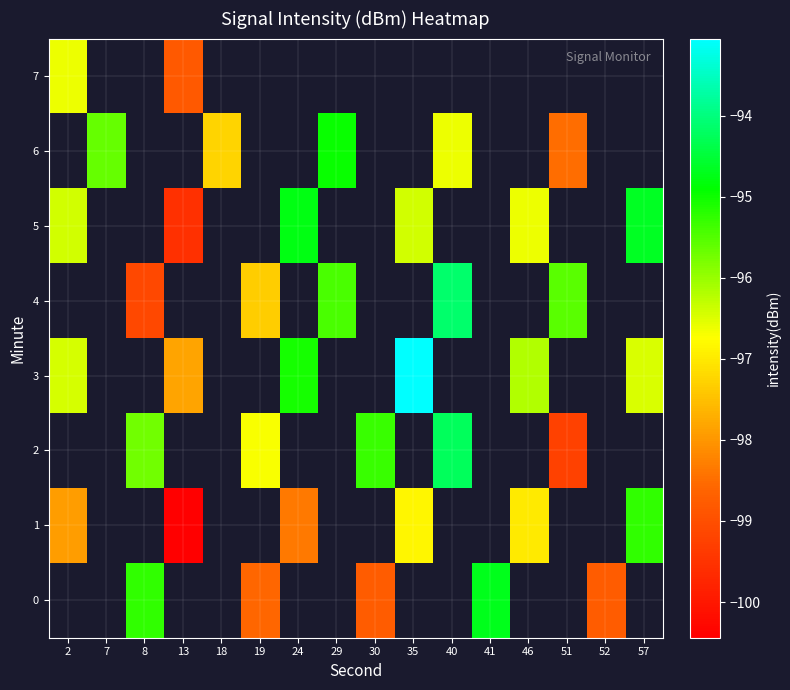

What is the smallest value displayed?

-100.4